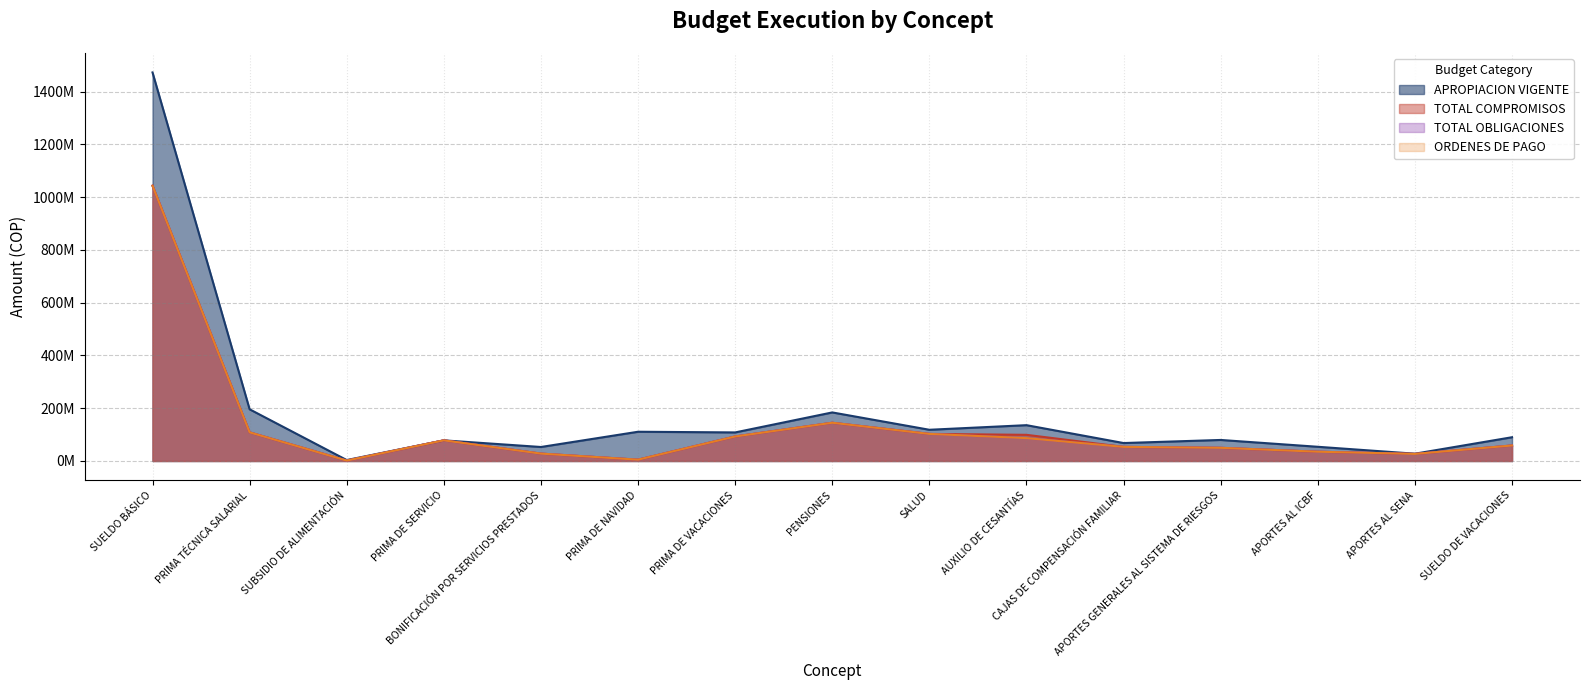

Reading right to left, extract all data points from this chart.

APROPIACION VIGENTE: SUELDO DE VACACIONES=90000000.0	APORTES AL SENA=27590000.0	APORTES AL ICBF=53790000.0	APORTES GENERALES AL SISTEMA DE RIESGOS=79678000.0	CAJAS DE COMPENSACIÓN FAMILIAR=67957000.0	AUXILIO DE CESANTÍAS=135710000.0	SALUD=118275000.0	PENSIONES=184000000.0	PRIMA DE VACACIONES=108215808.0	PRIMA DE NAVIDAD=110784192.0	BONIFICACIÓN POR SERVICIOS PRESTADOS=53000000.0	PRIMA DE SERVICIO=78140000.0	SUBSIDIO DE ALIMENTACIÓN=3500000.0	PRIMA TÉCNICA SALARIAL=195860000.0	SUELDO BÁSICO=1472600000.0
TOTAL COMPROMISOS: SUELDO DE VACACIONES=58721123.5	APORTES AL SENA=26735800.0	APORTES AL ICBF=35081600.0	APORTES GENERALES AL SISTEMA DE RIESGOS=49856600.0	CAJAS DE COMPENSACIÓN FAMILIAR=53455000.0	AUXILIO DE CESANTÍAS=99102600.0	SALUD=102587670.0	PENSIONES=144826270.0	PRIMA DE VACACIONES=92844269.8	PRIMA DE NAVIDAD=4957551.0	BONIFICACIÓN POR SERVICIOS PRESTADOS=27915074.0	PRIMA DE SERVICIO=78135002.0	SUBSIDIO DE ALIMENTACIÓN=1540083.0	PRIMA TÉCNICA SALARIAL=108435671.0	SUELDO BÁSICO=1043267582.0
TOTAL OBLIGACIONES: SUELDO DE VACACIONES=58721123.0	APORTES AL SENA=26735800.0	APORTES AL ICBF=35081600.0	APORTES GENERALES AL SISTEMA DE RIESGOS=49856600.0	CAJAS DE COMPENSACIÓN FAMILIAR=53455000.0	AUXILIO DE CESANTÍAS=86633800.0	SALUD=102587670.0	PENSIONES=144826270.0	PRIMA DE VACACIONES=92844269.0	PRIMA DE NAVIDAD=4957551.0	BONIFICACIÓN POR SERVICIOS PRESTADOS=27915074.0	PRIMA DE SERVICIO=78135002.0	SUBSIDIO DE ALIMENTACIÓN=1540083.0	PRIMA TÉCNICA SALARIAL=108435671.0	SUELDO BÁSICO=1043267582.0
ORDENES DE PAGO: SUELDO DE VACACIONES=58721123.0	APORTES AL SENA=26735800.0	APORTES AL ICBF=35081600.0	APORTES GENERALES AL SISTEMA DE RIESGOS=49856600.0	CAJAS DE COMPENSACIÓN FAMILIAR=53455000.0	AUXILIO DE CESANTÍAS=86633800.0	SALUD=102587670.0	PENSIONES=144826270.0	PRIMA DE VACACIONES=92844269.0	PRIMA DE NAVIDAD=4957551.0	BONIFICACIÓN POR SERVICIOS PRESTADOS=27915074.0	PRIMA DE SERVICIO=78135002.0	SUBSIDIO DE ALIMENTACIÓN=1540083.0	PRIMA TÉCNICA SALARIAL=108435671.0	SUELDO BÁSICO=1043267582.0